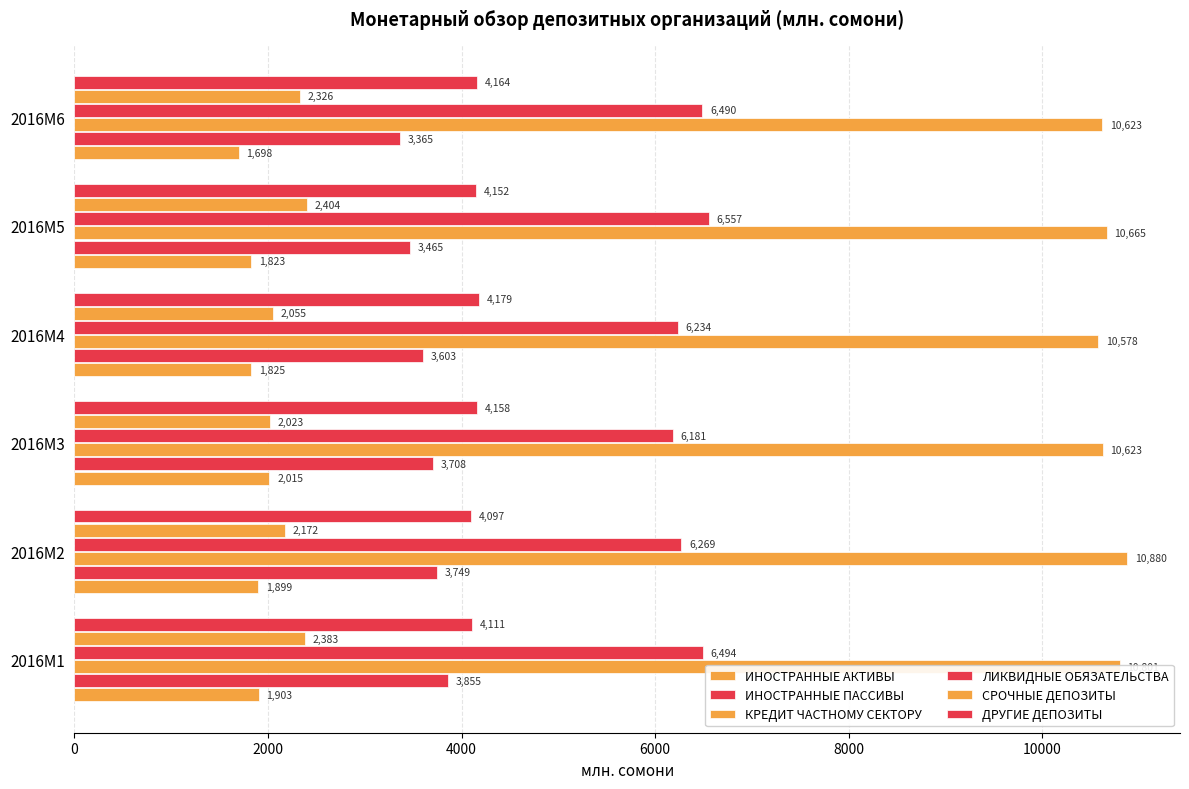

How many distinct data groups are displayed?

6